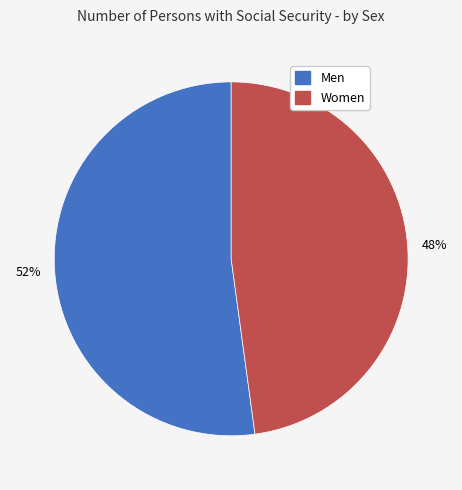

Combined, do Women and Men account for over 50%?

Yes